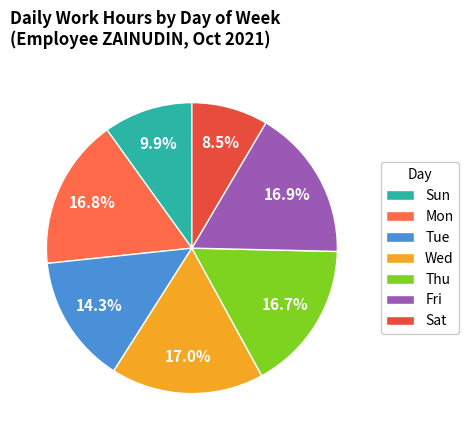

Which has a higher value, Wed or Sat?

Wed